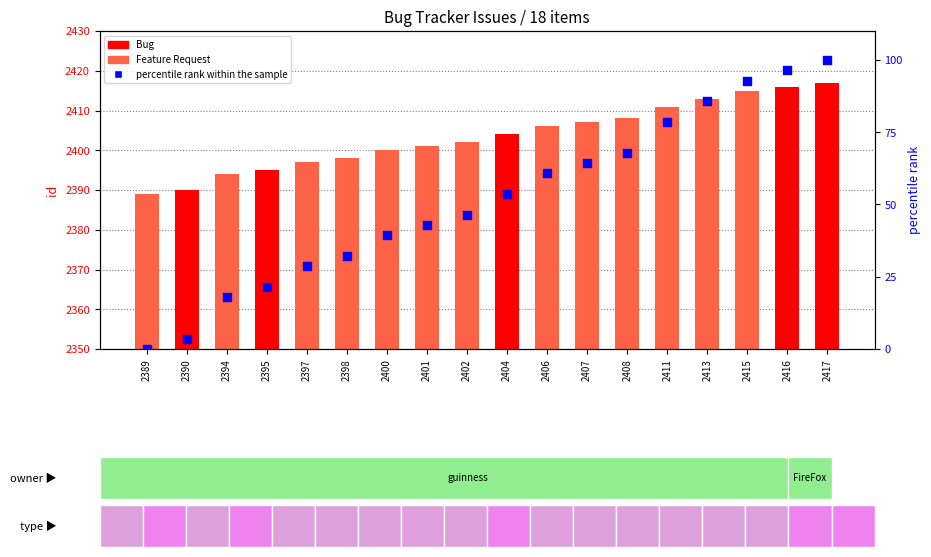

What is the total value across all series at 2415?

2507.9